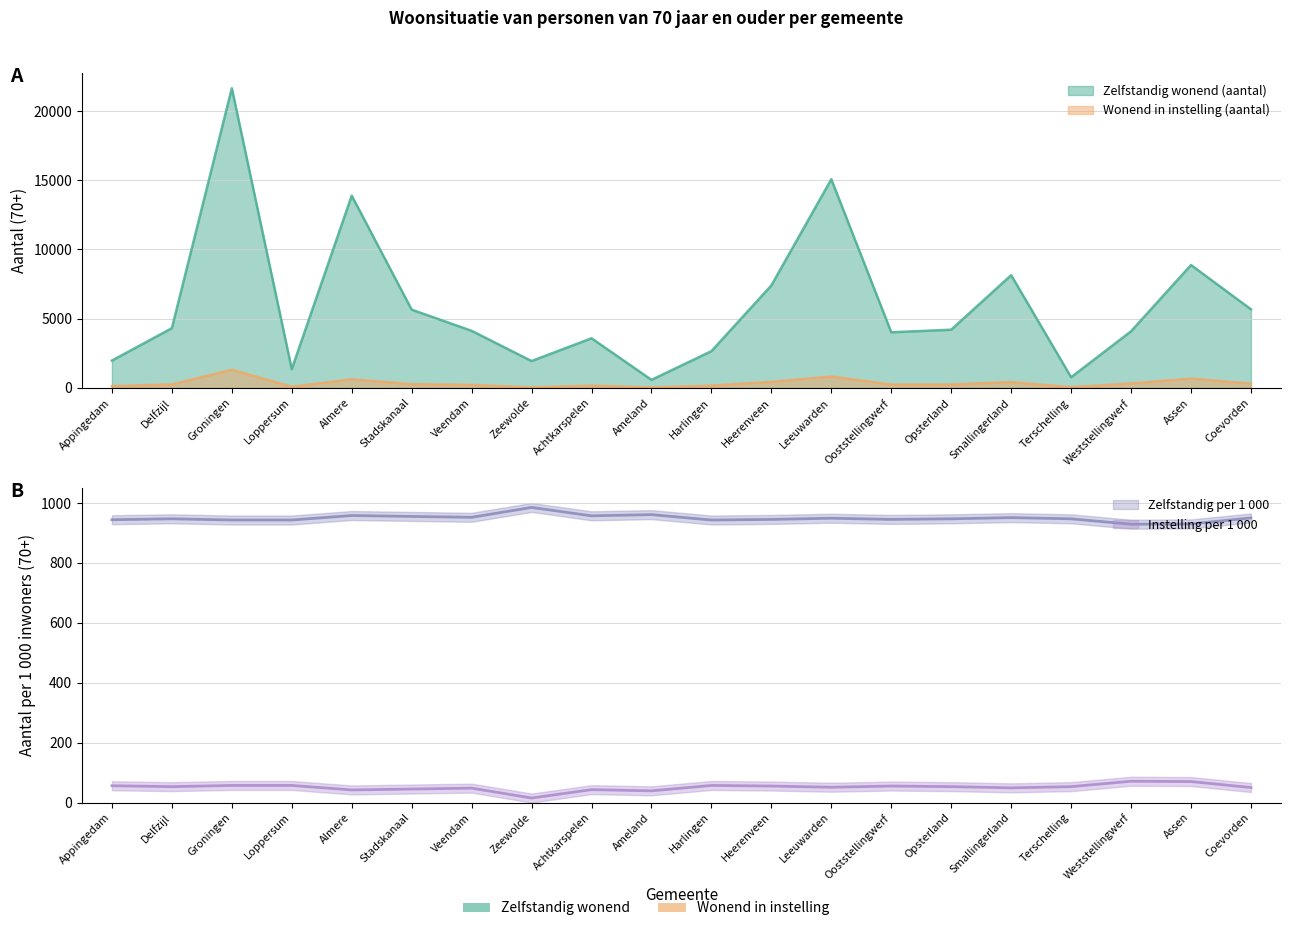

At which label is Zelfstandig wonend (aantal) closest to 11115?

Assen